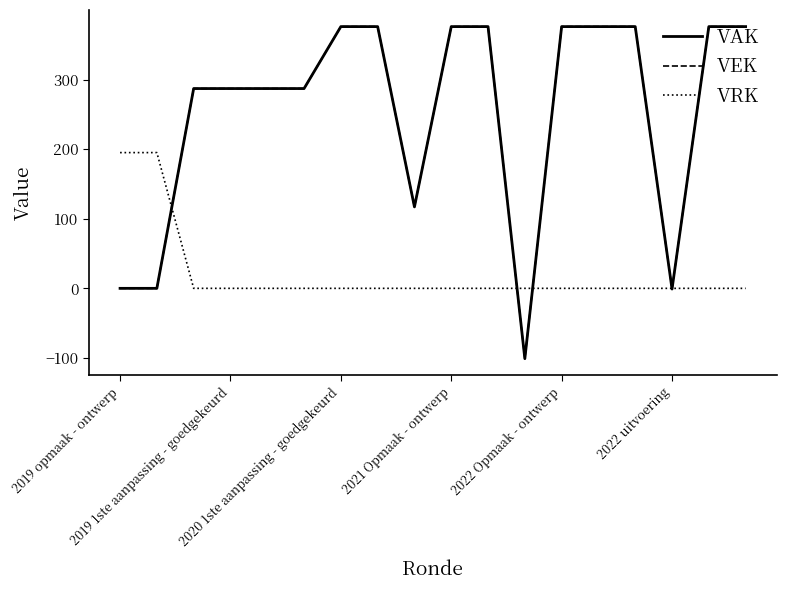

Which series has the largest range (max minus min)?

VAK